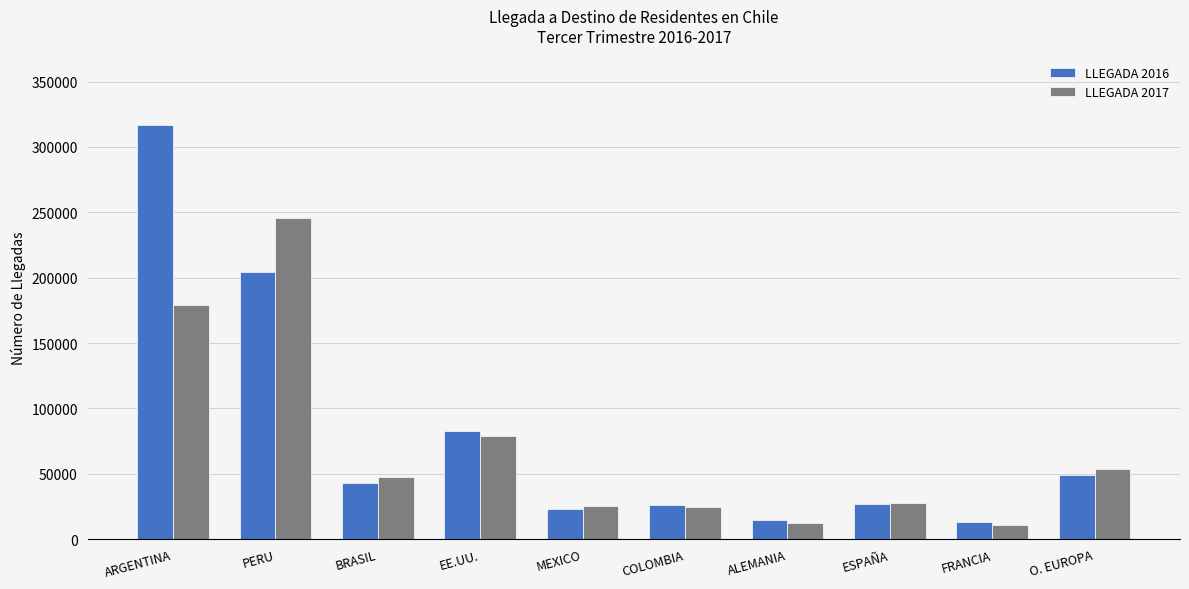

Which series changed the most between EE.UU. and COLOMBIA?

LLEGADA 2016